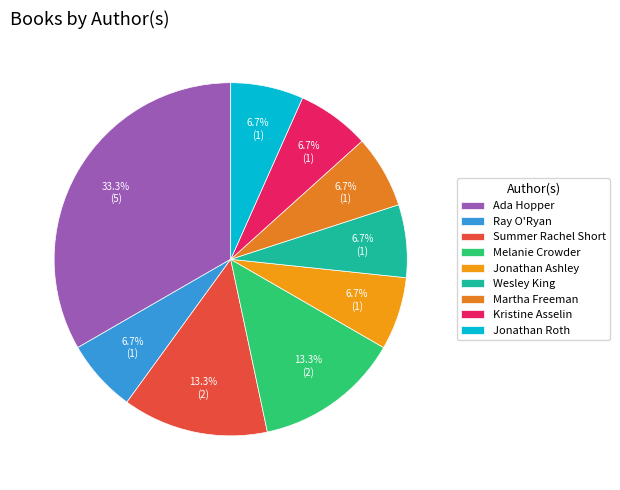

What is the change in value from Summer Rachel Short to Jonathan Roth?

-1